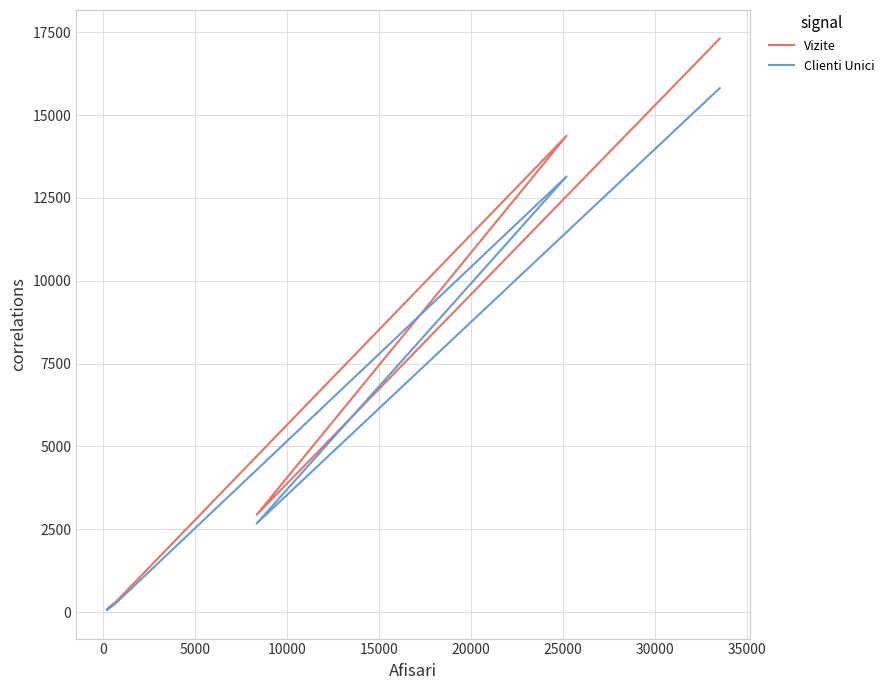

True or false: Clienti Unici and Vizite cross at least once.

False